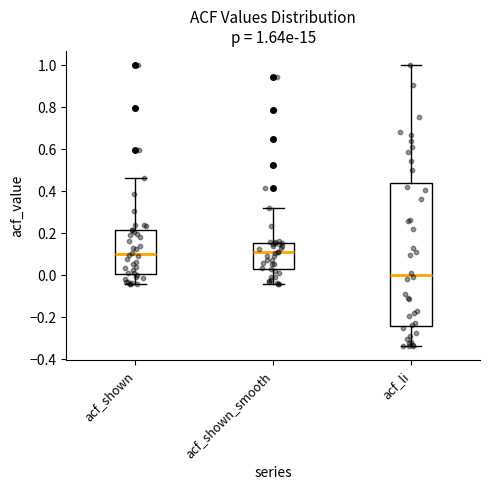

Comparing the boxes themselves (not the whiskers), which one is the tallest?

acf_li